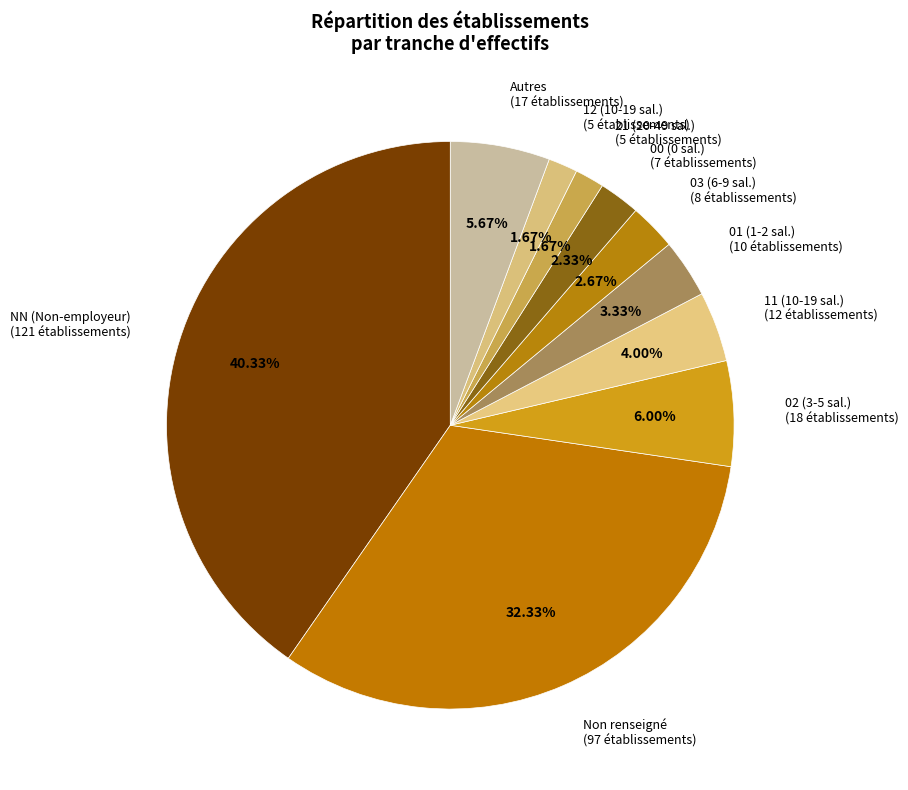

To the nearest percent, what is the average slice percentage?

10%